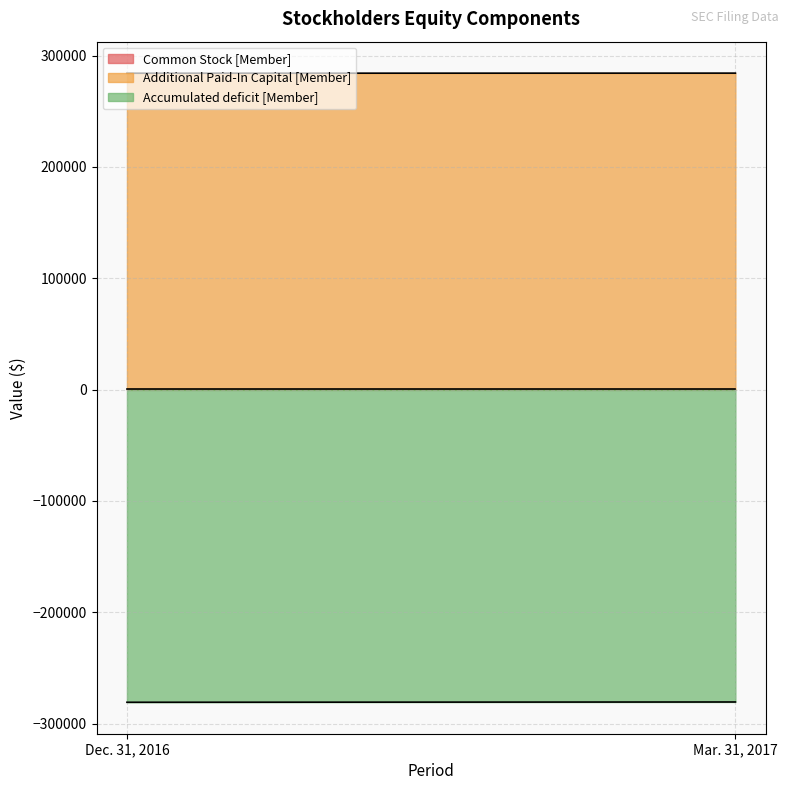

Which series has the widest spread of values?

Accumulated deficit [Member]